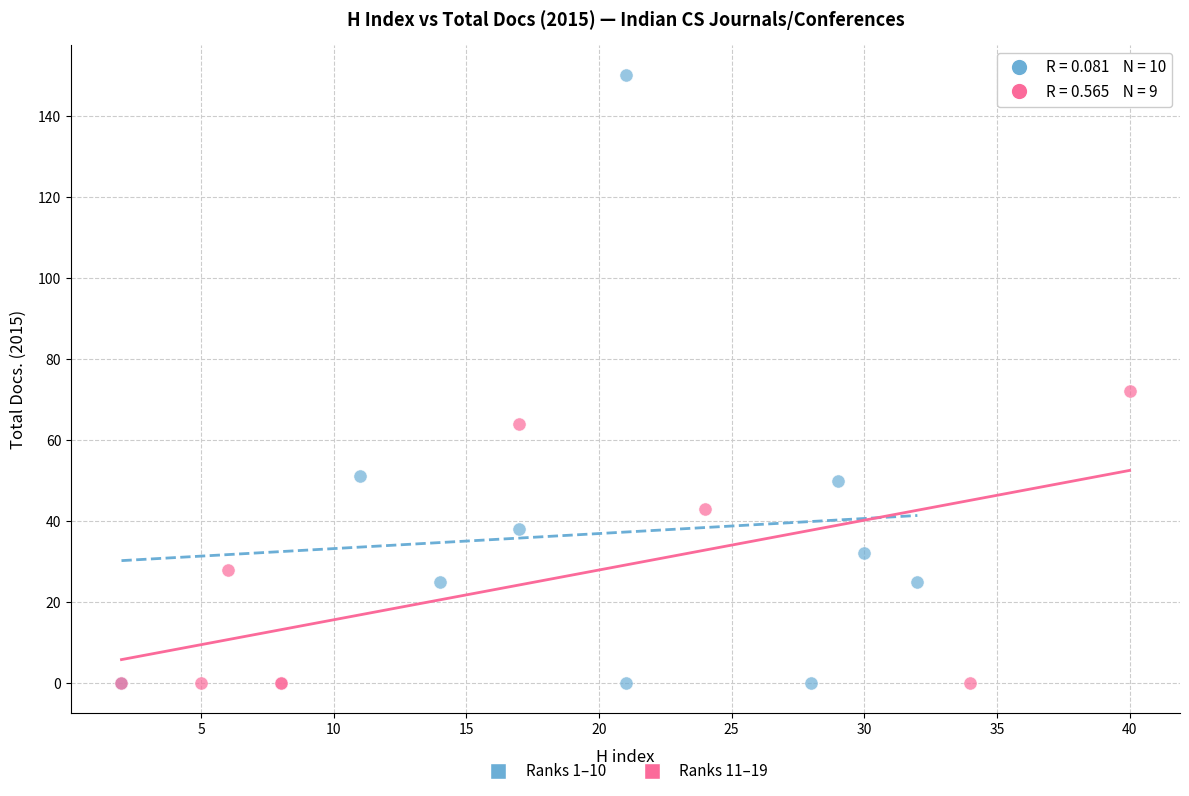

What are all the series names shown in the legend?

Ranks 1–10, Ranks 11–19